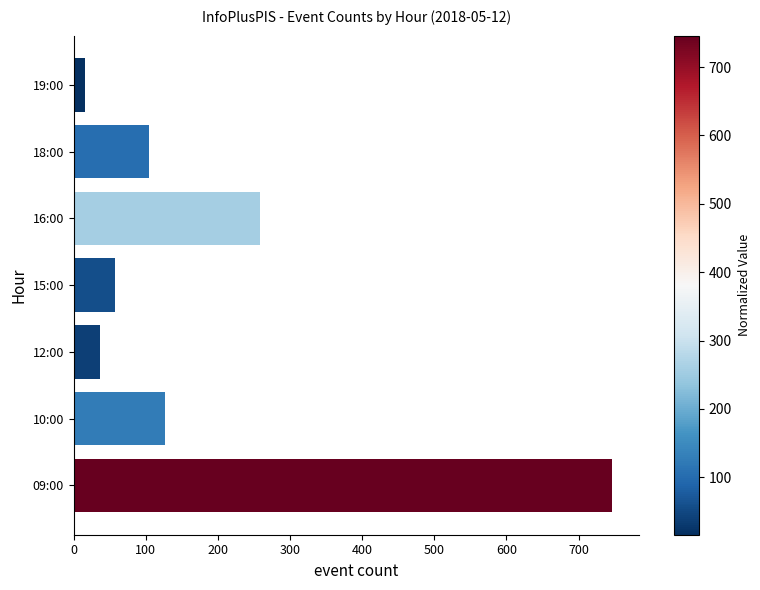

The chart shows a value of 104 at 18:00. True or false?

True